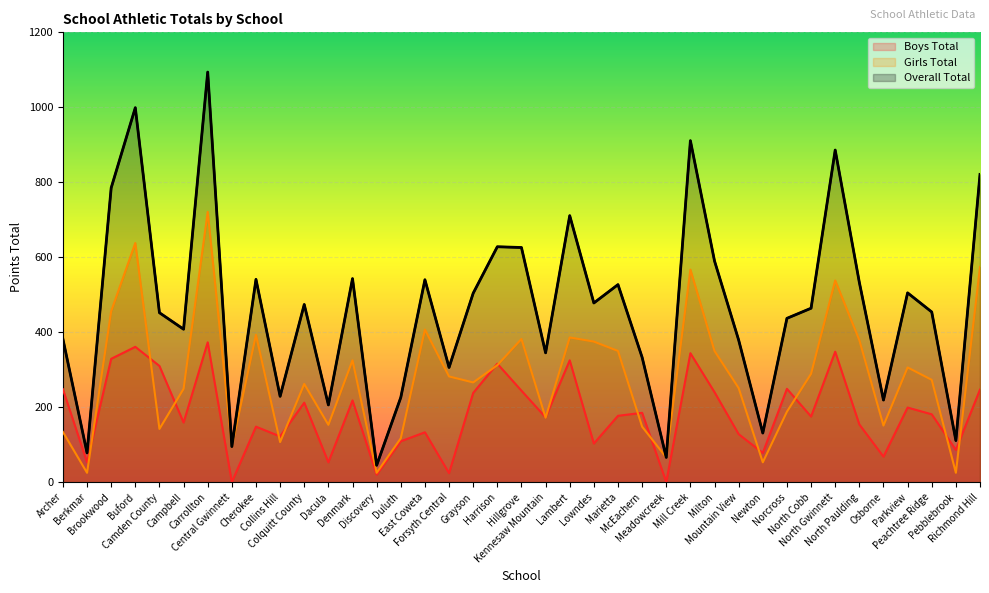

What is the label of the 22nd point from the left?

Lambert